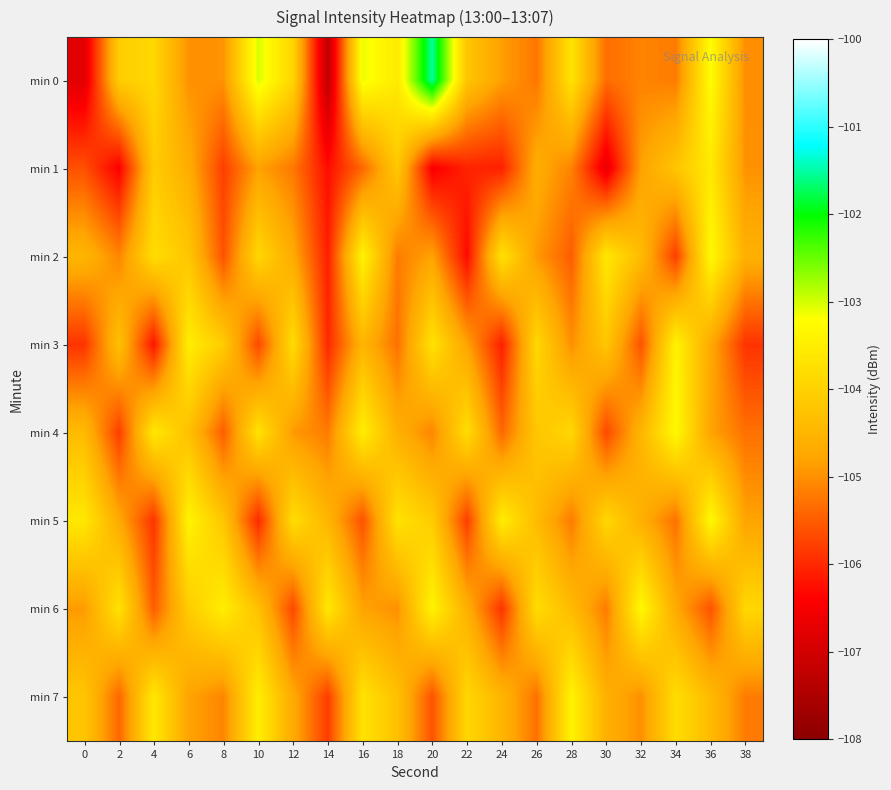

Which series has the widest spread of values?

min 0